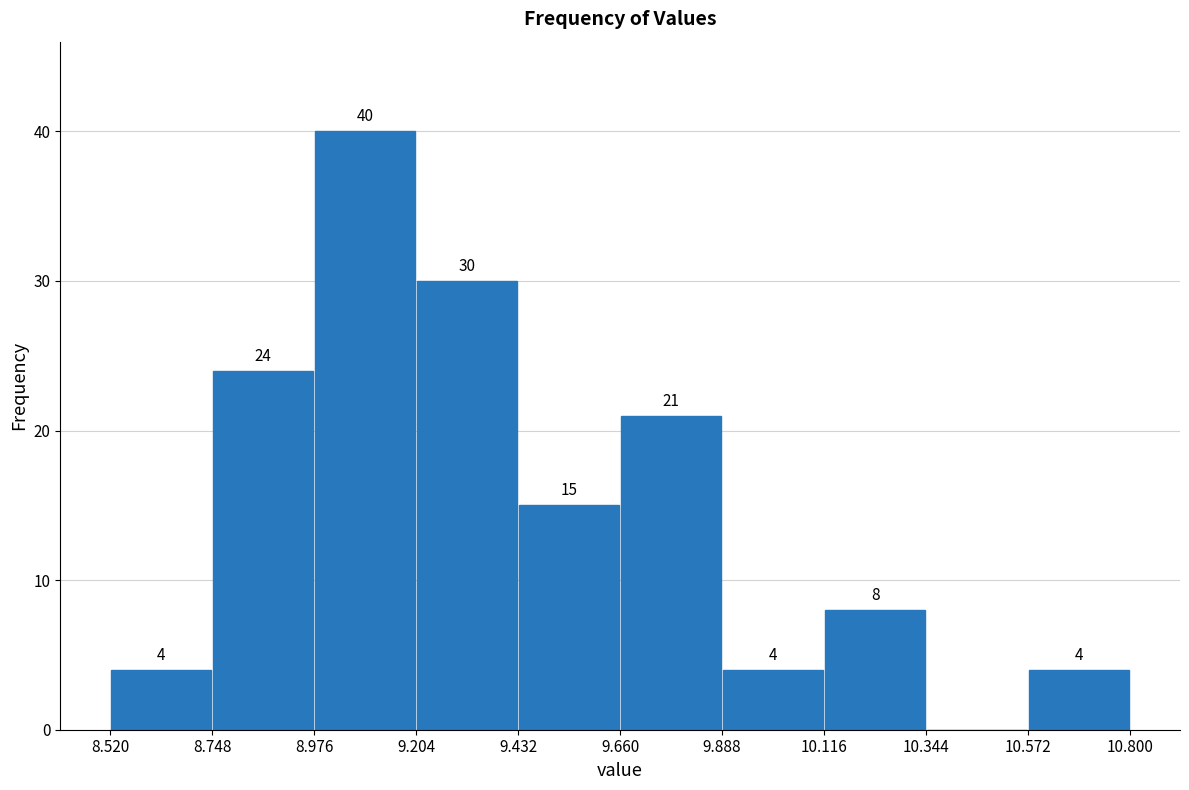

Which range on the x-axis has the tallest bar?

8.976 to 9.204